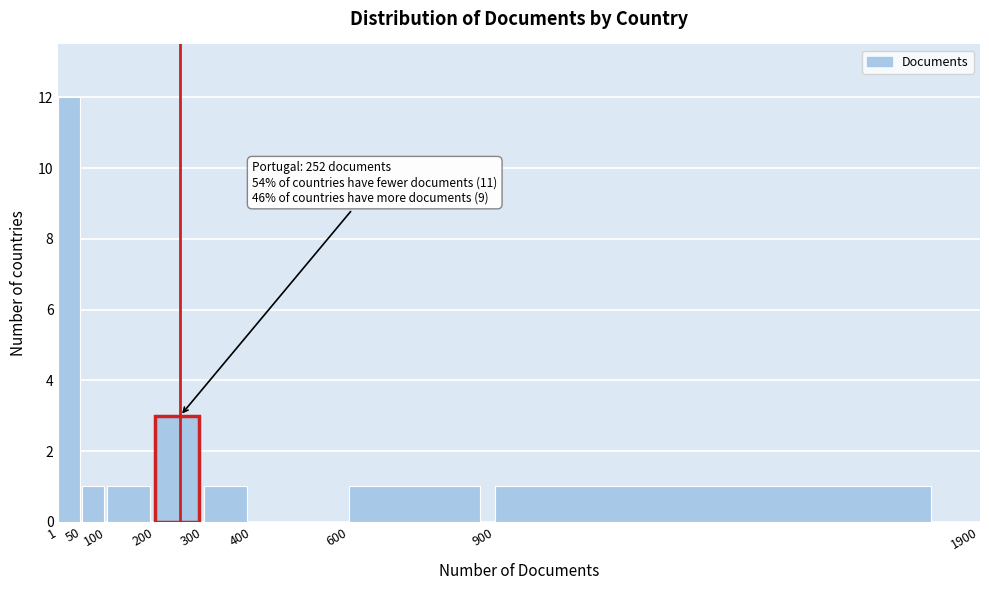

Over which range of the x-axis is the bar tallest?

1 to 50